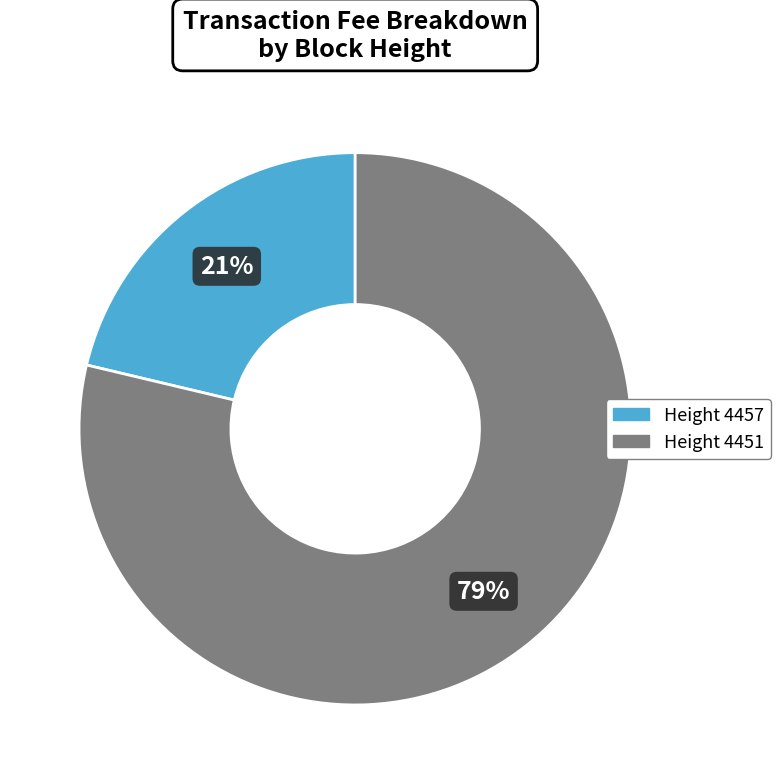

Does any single category account for the majority?

Yes